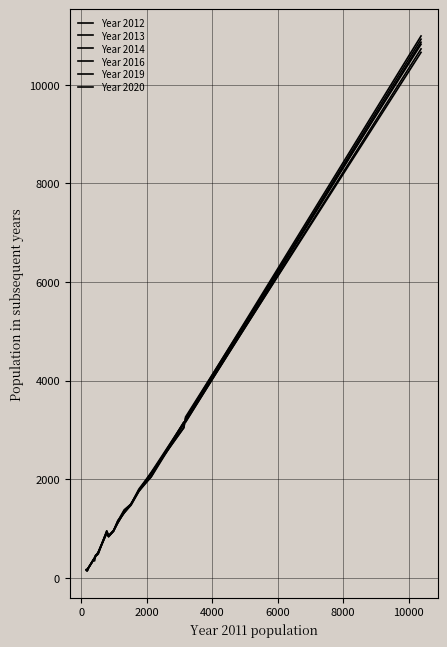

Which series has the widest spread of values?

Year 2019